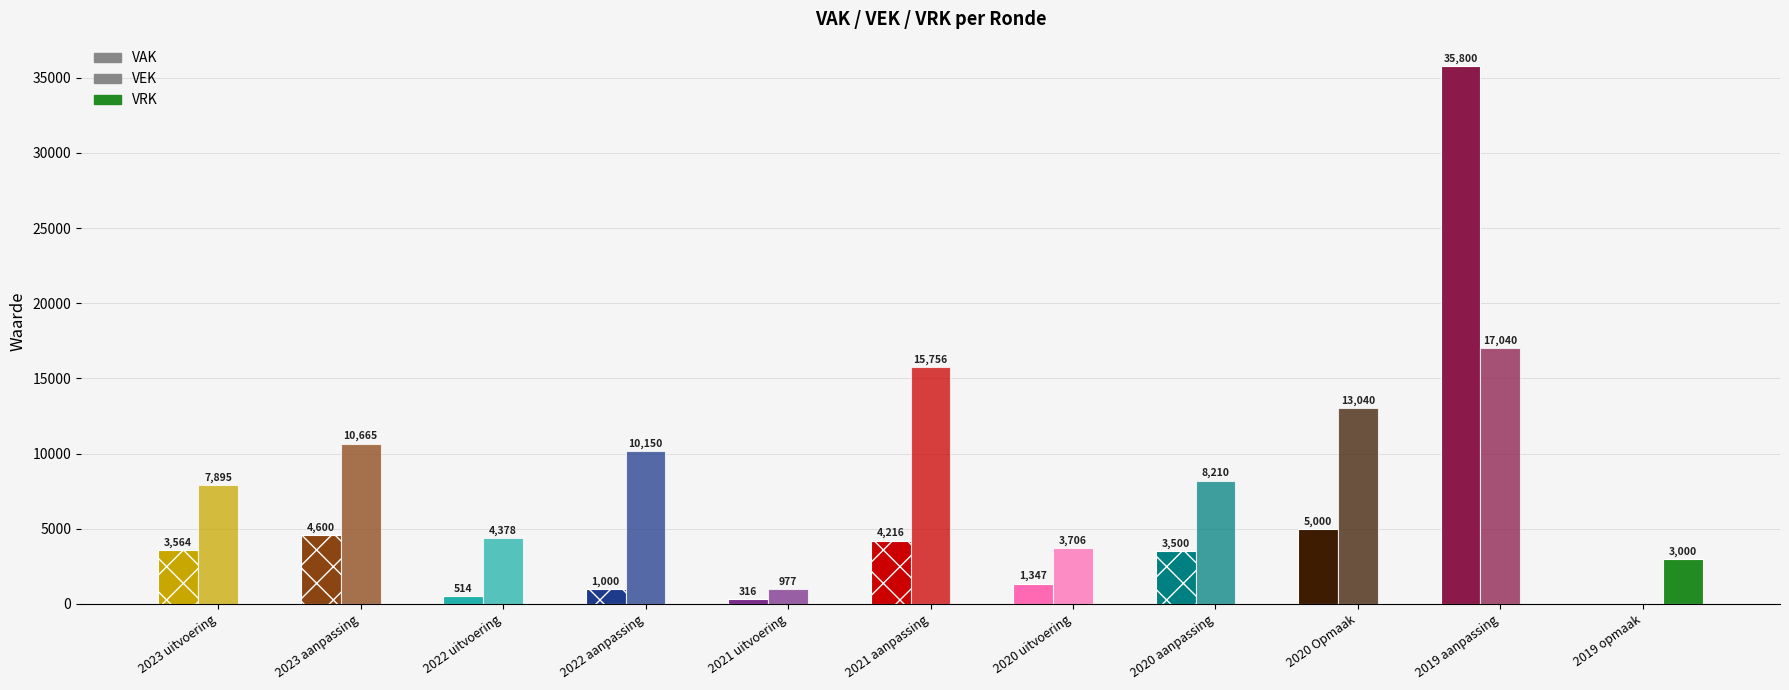

What is the difference between the maximum and minimum values in the VRK series?

3000